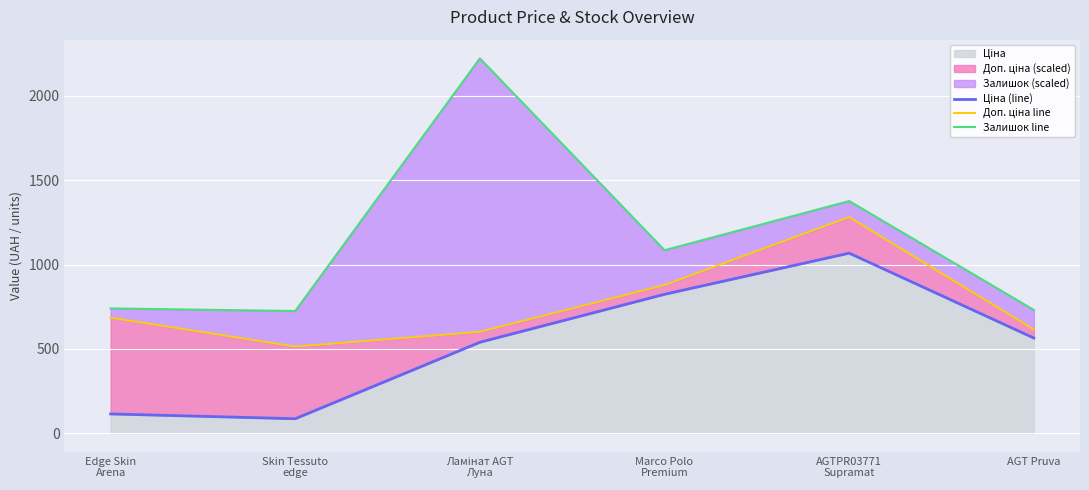

True or false: Доп. ціна line and Залишок line intersect in this chart.

False